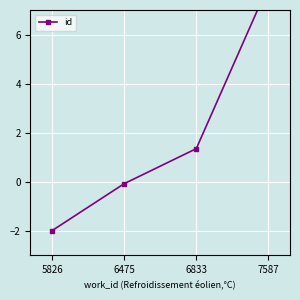

What is the value of the 2nd point from the left?

-0.1